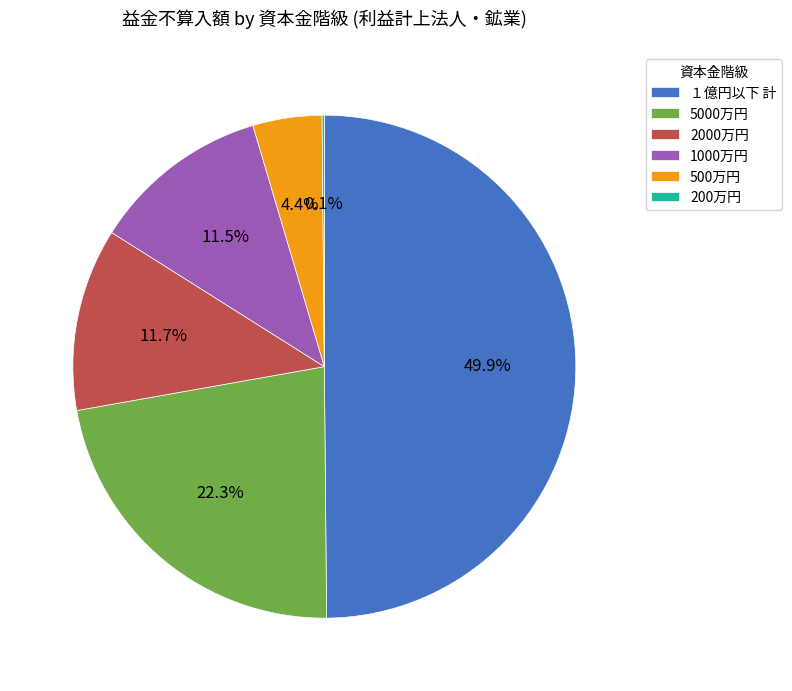

To the nearest percent, what percentage of the pie is １億円以下 計?

50%